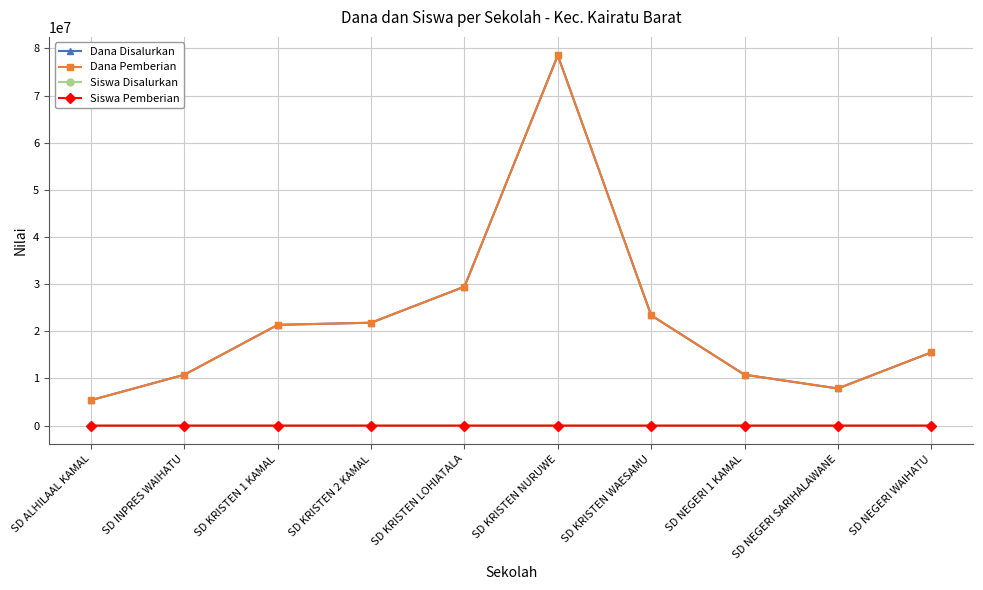

What are all the series names shown in the legend?

Dana Disalurkan, Dana Pemberian, Siswa Disalurkan, Siswa Pemberian